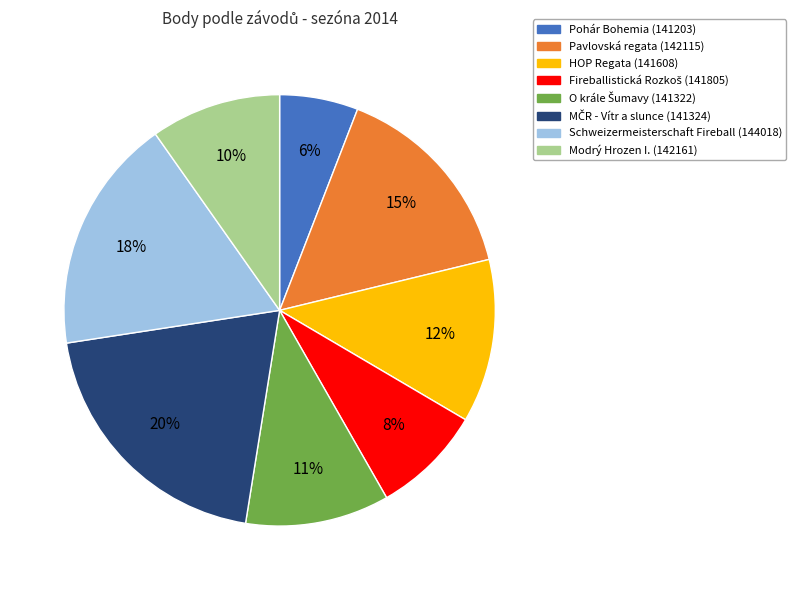

To the nearest percent, what is the average slice percentage?

12%